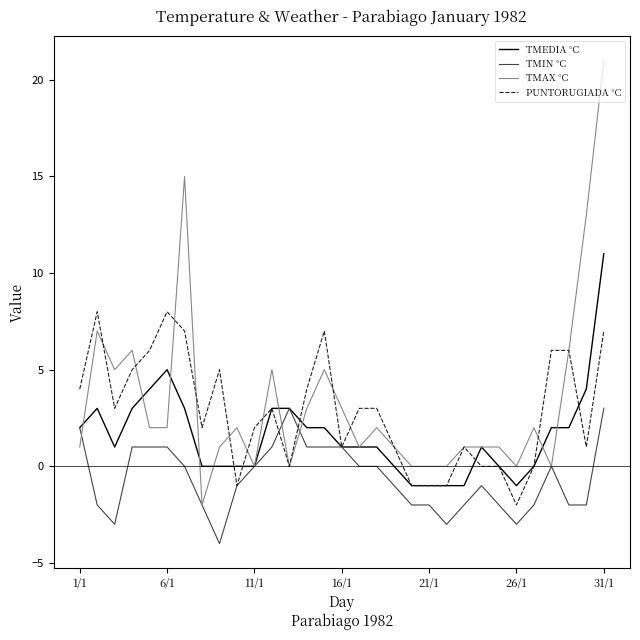

Which series has the widest spread of values?

TMAX °C